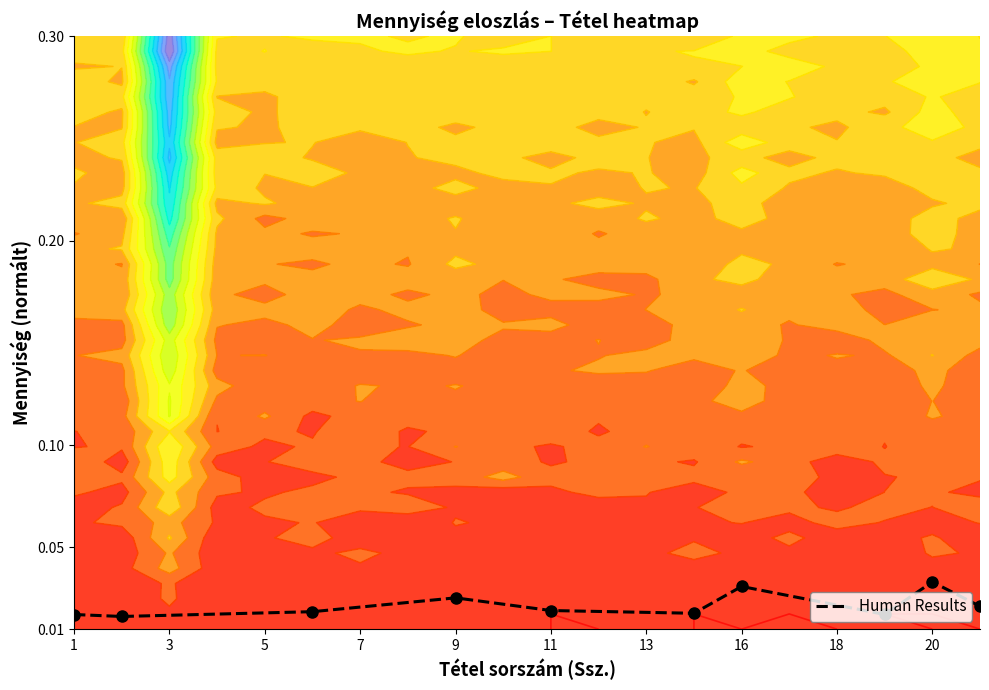

Which label corresponds to the largest value in the chart?

20